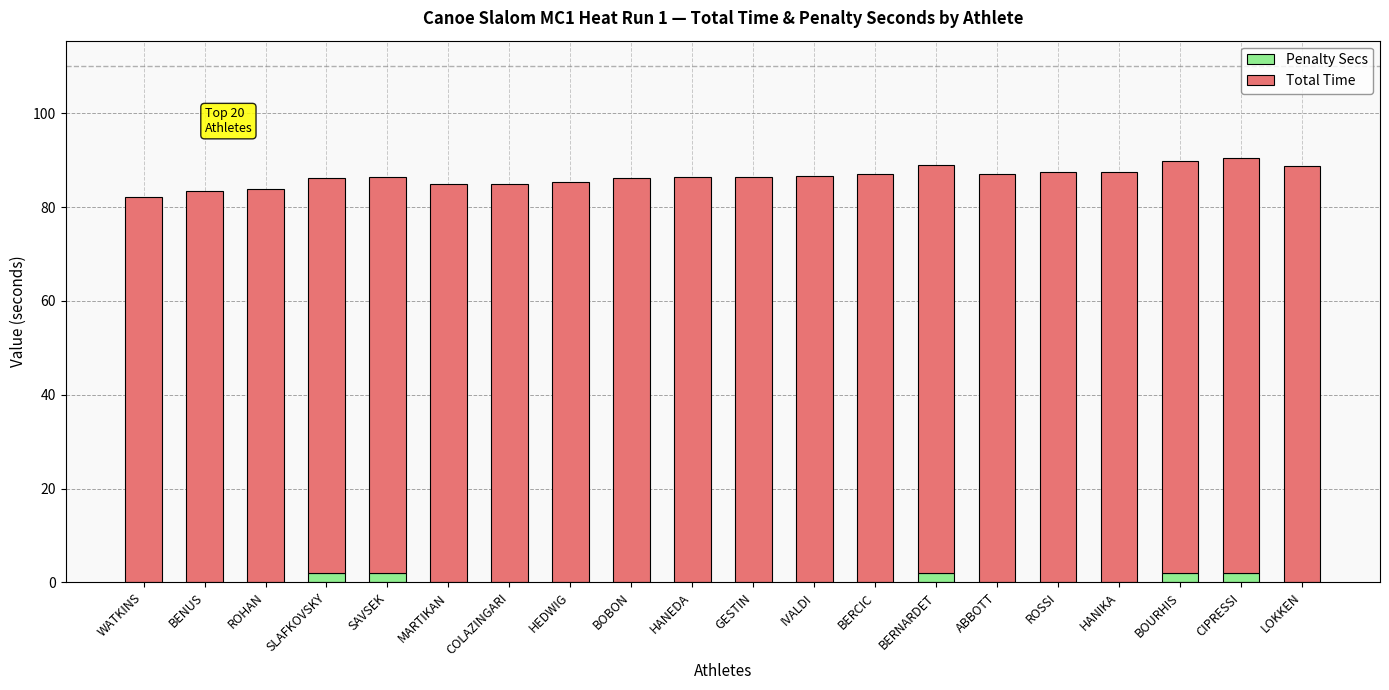

What is the sum of all Penalty Secs values?

10.0